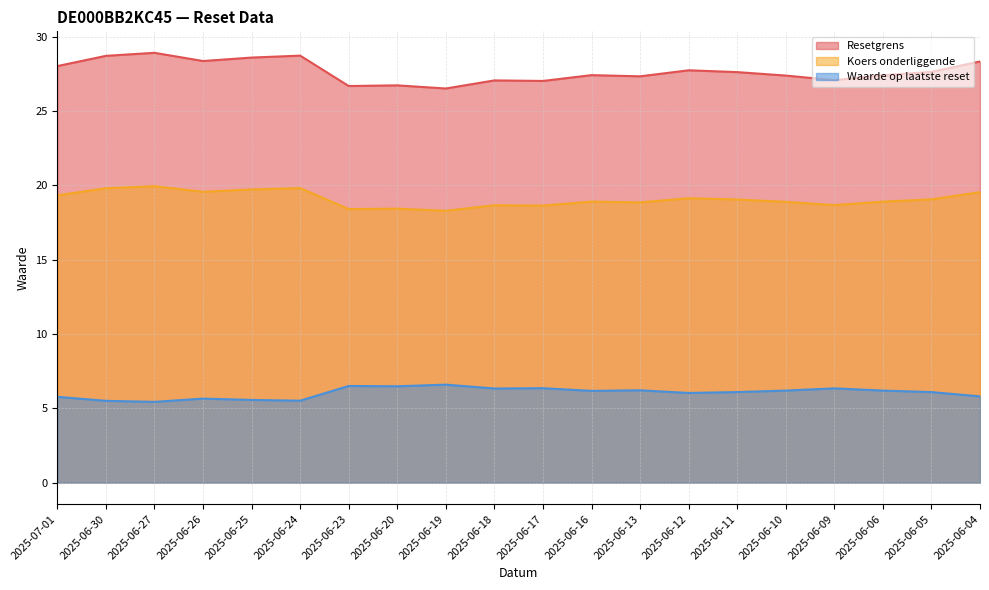

Which category has the lowest value in the Koers onderliggende series?

2025-06-19